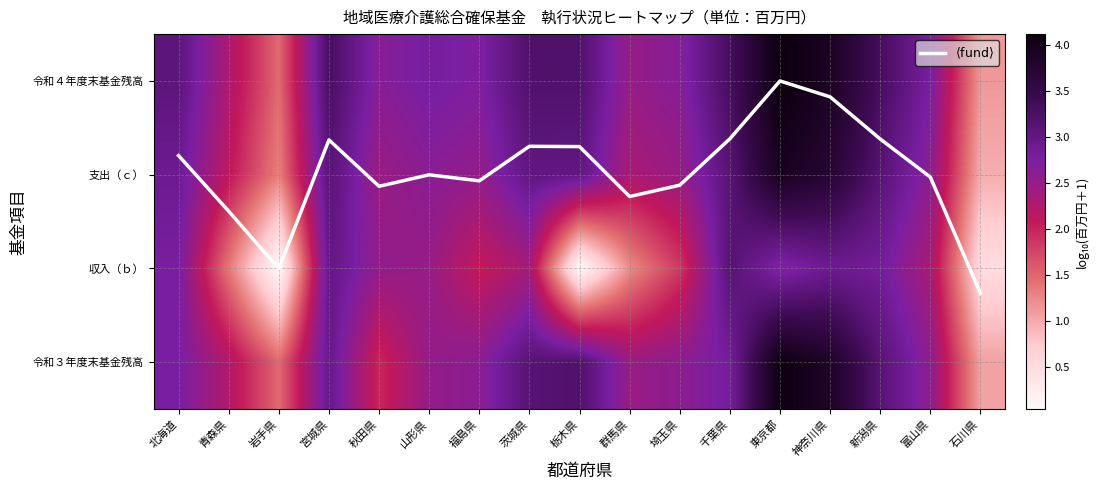

How many data points in 令和４年度末基金残高 are above 2?

15